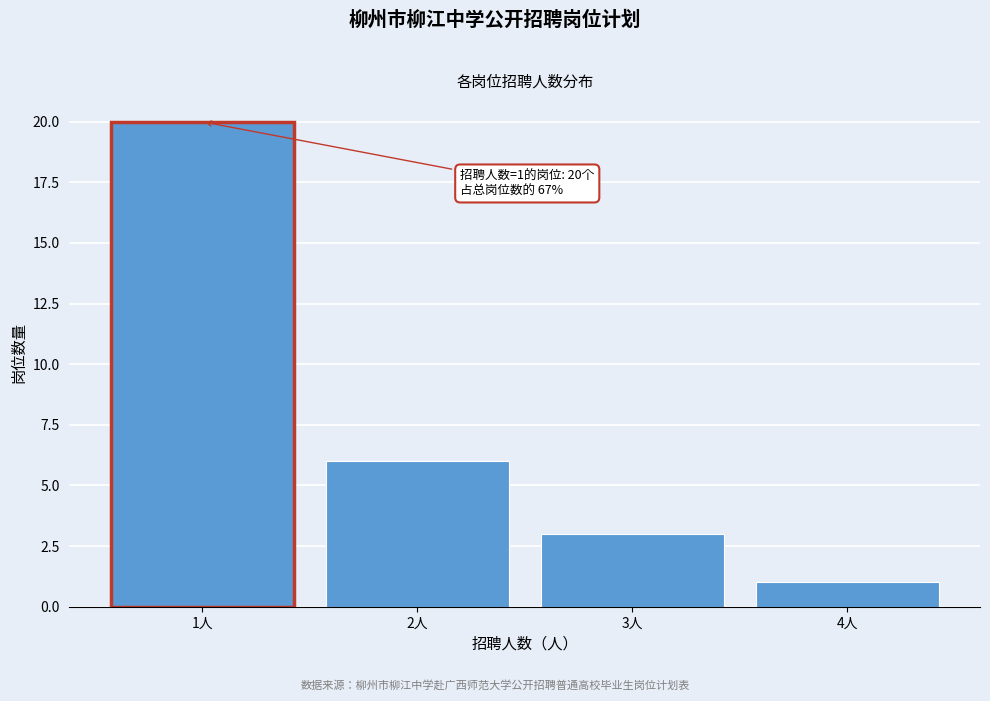

Reading right to left, list all the values displayed in this chart.

4人=1	3人=3	2人=6	1人=20